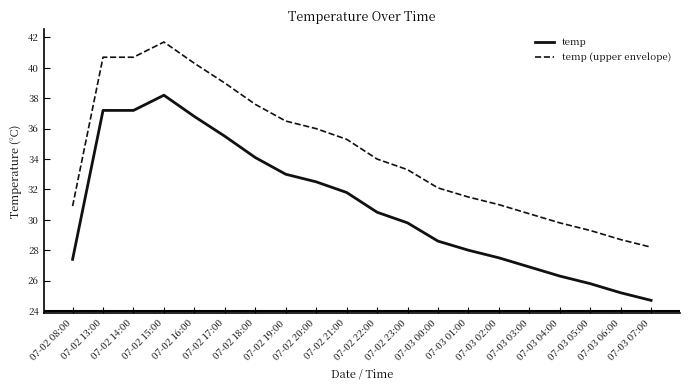

Which series has the largest total across all categories?

temp (upper envelope)